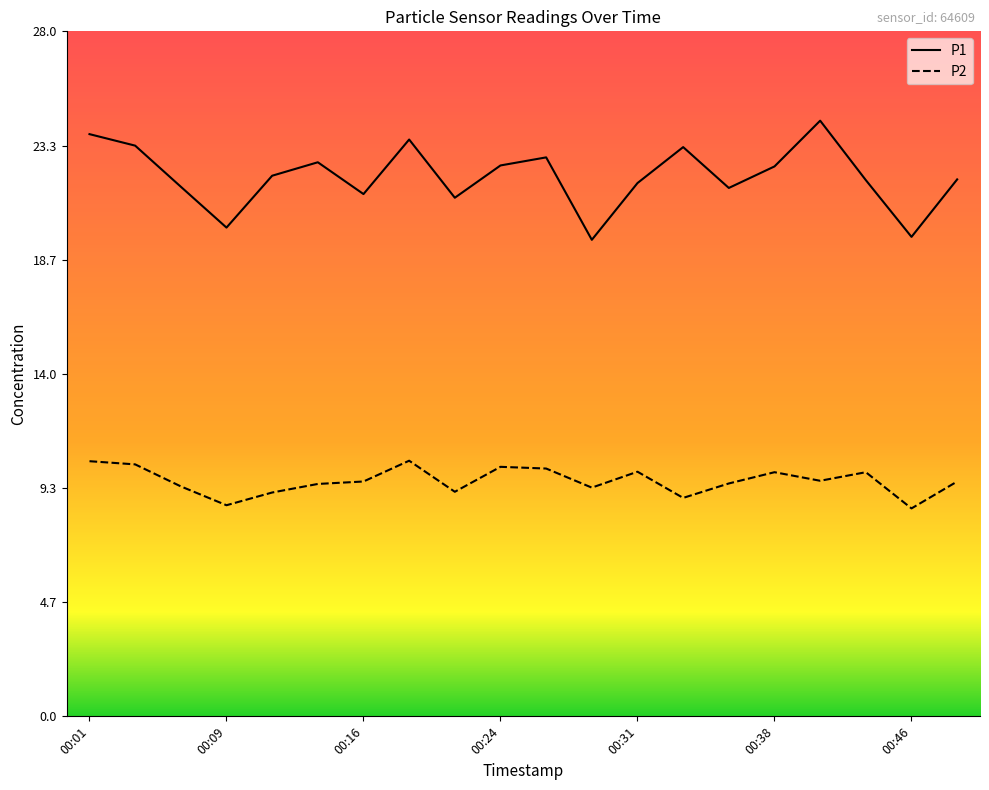

Which series has the widest spread of values?

P1